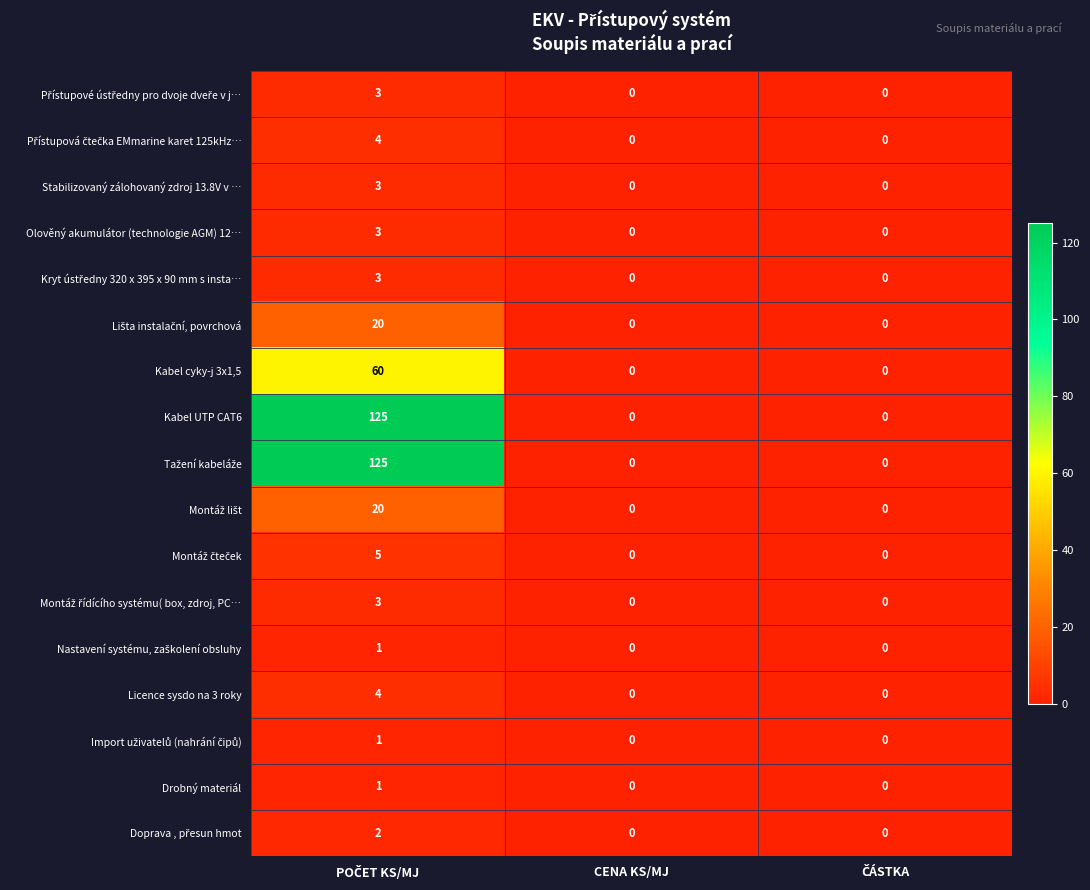

The Stabilizovaný zálohovaný zdroj 13.8V v … series shows 1 at CENA KS/MJ. True or false?

False